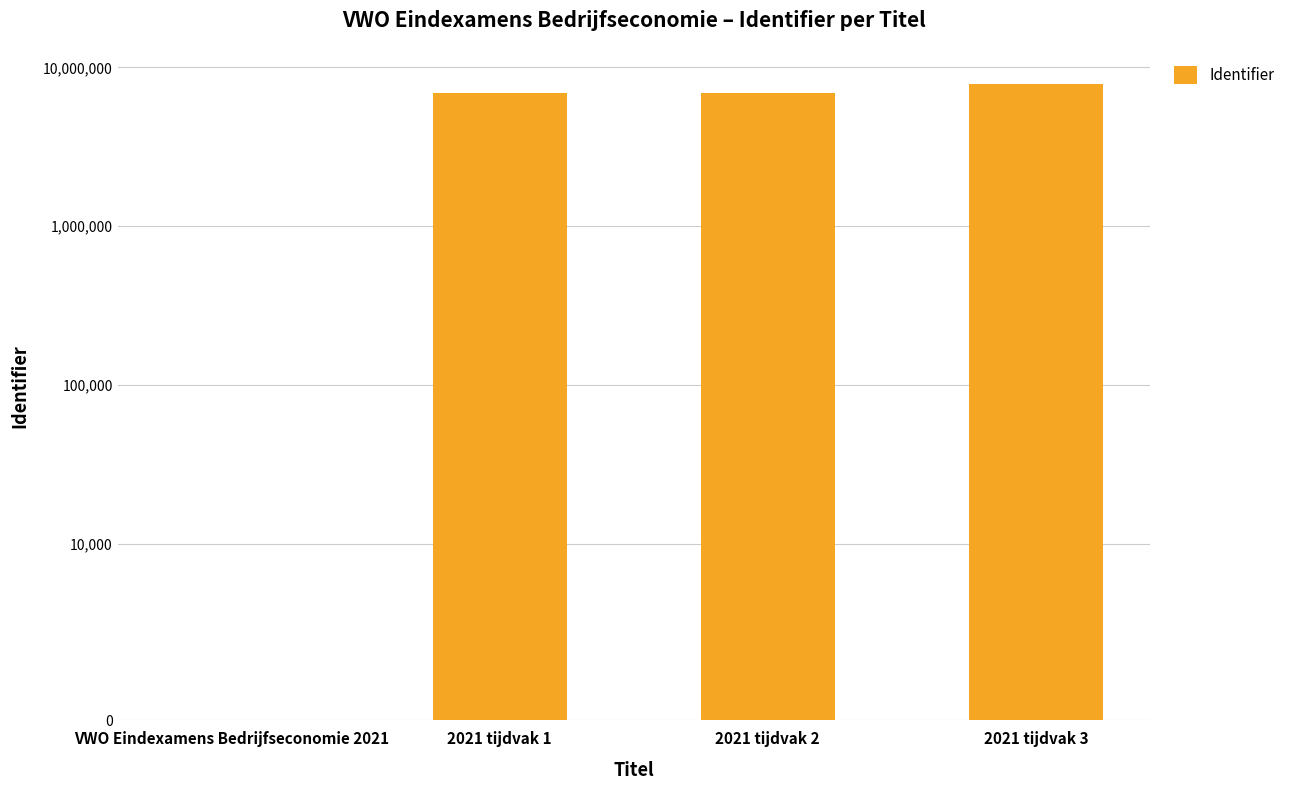

Reading left to right, list all the values displayed in this chart.

VWO Eindexamens Bedrijfseconomie 2021=0	2021 tijdvak 1=6848053	2021 tijdvak 2=6848055	2021 tijdvak 3=7880085